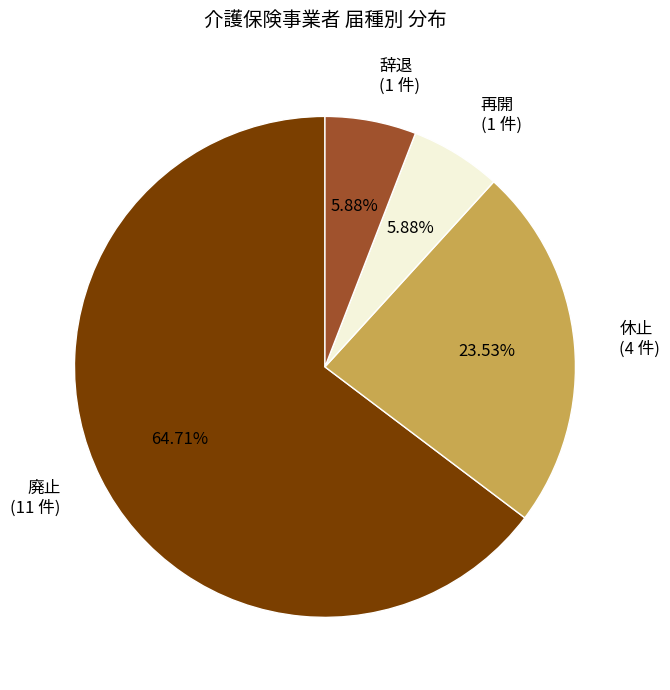

Which has a higher value, 辞退 (1 件) or 休止 (4 件)?

休止 (4 件)